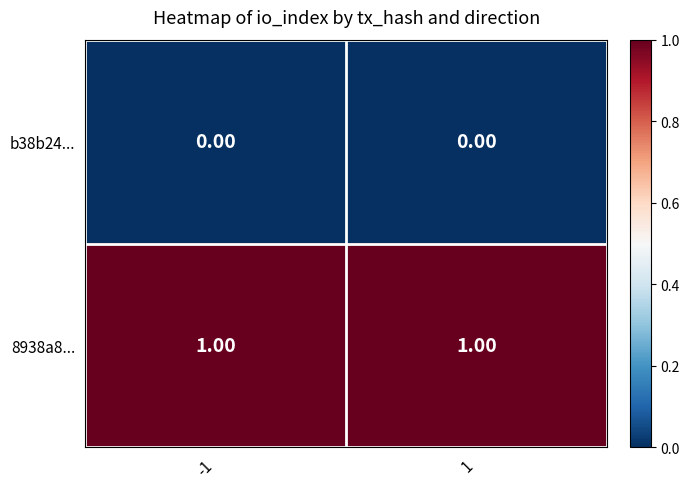

List the series in order of their peak value, highest first.

8938a8..., b38b24...